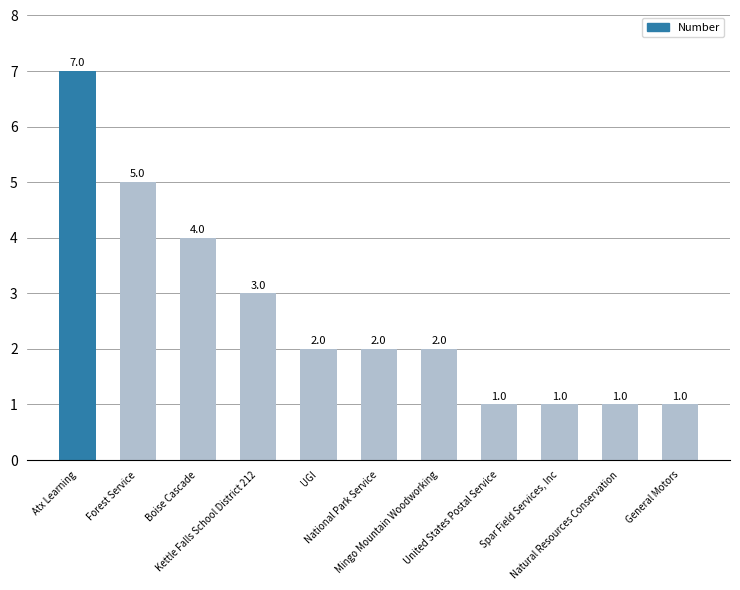

What is the value of the 5th bar from the left?

2